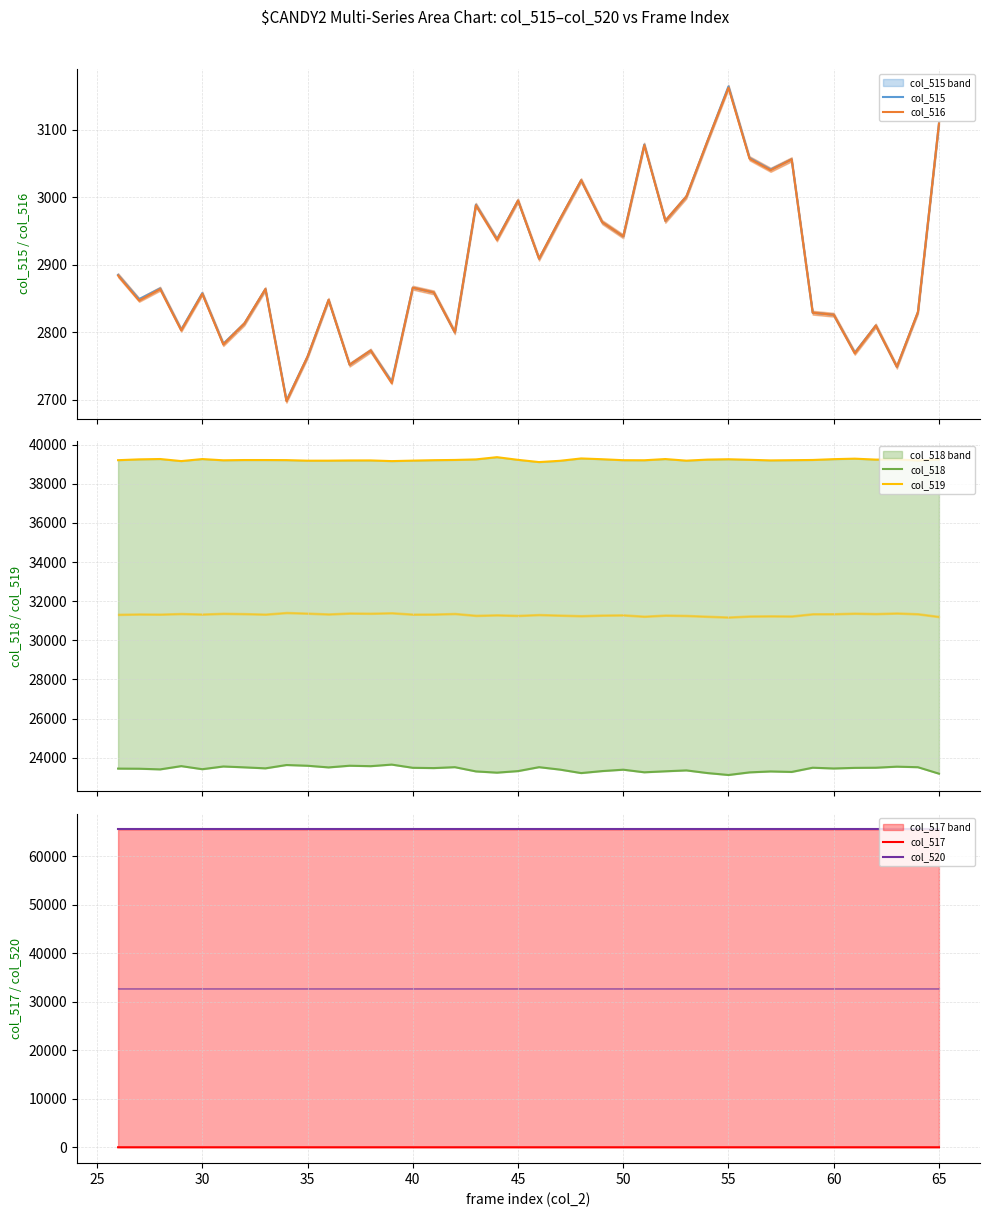

How many lines are shown in the chart?

6